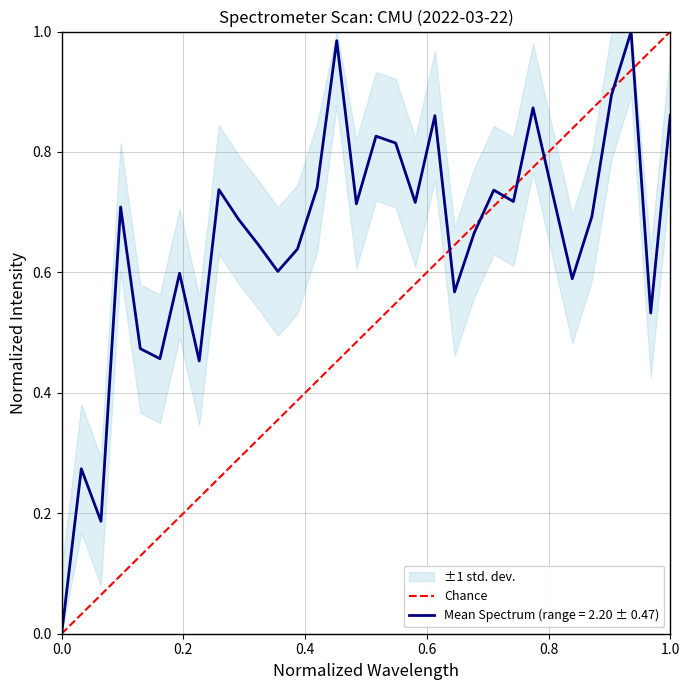

The value of Mean Spectrum (range = 2.20 ± 0.47) at 0.0 is 0.6. True or false?

False